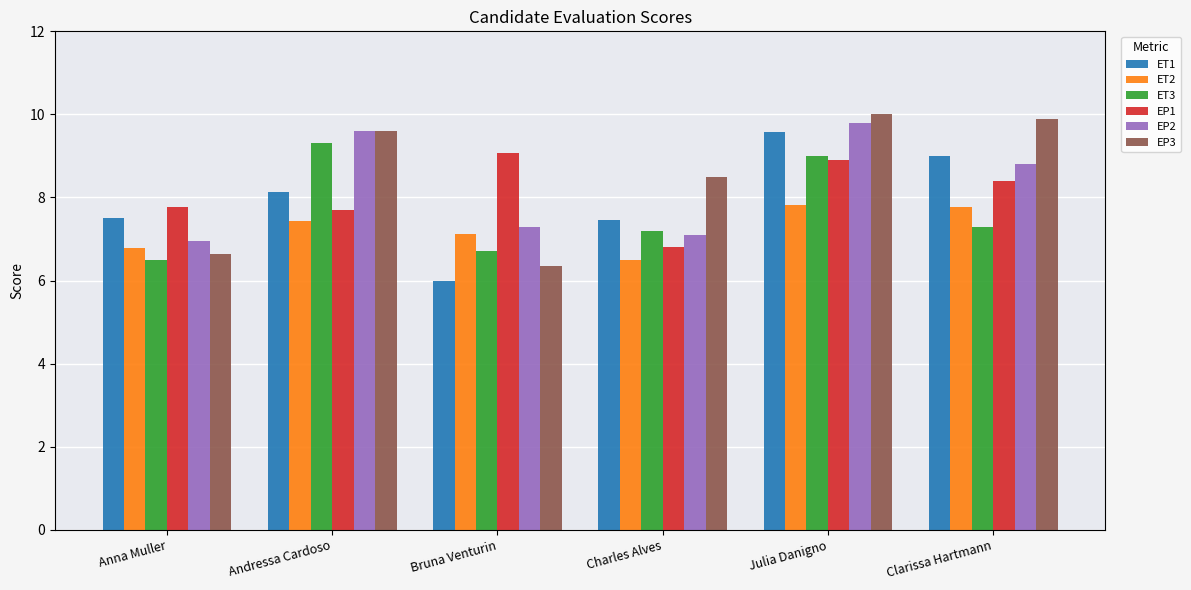

What is the label of the 5th bar from the right?

Andressa Cardoso